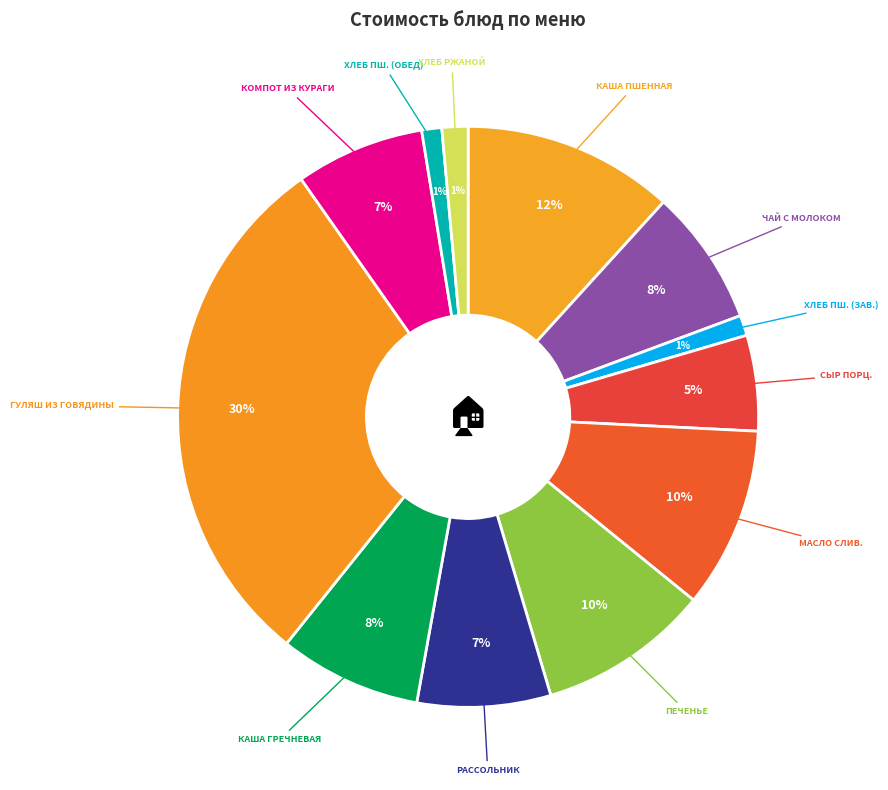

How many segments does this pie chart have?

12